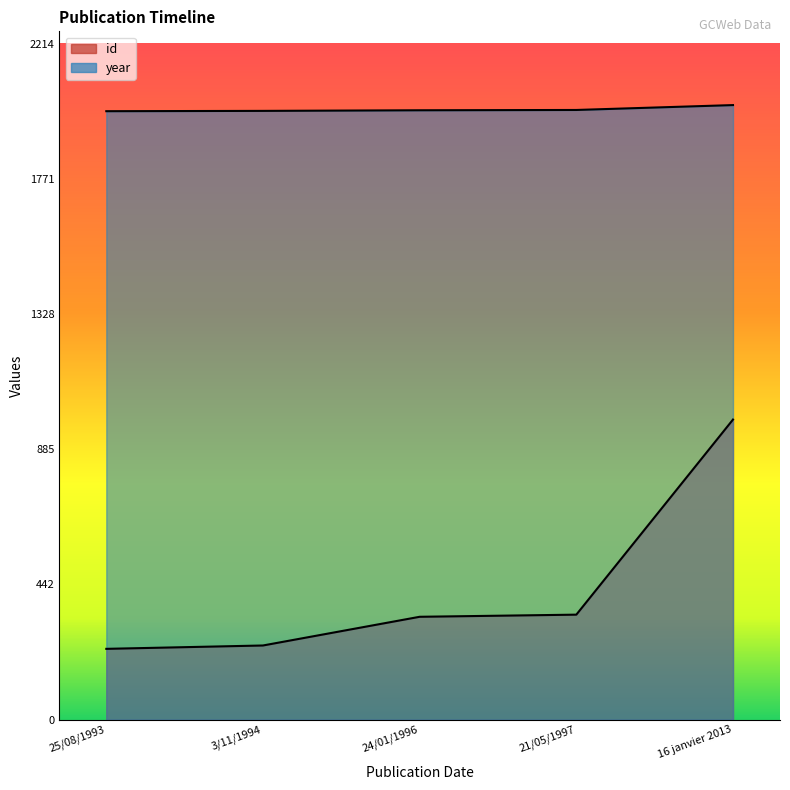

What is the sum of the year values at 24/01/1996 and 21/05/1997?

3993